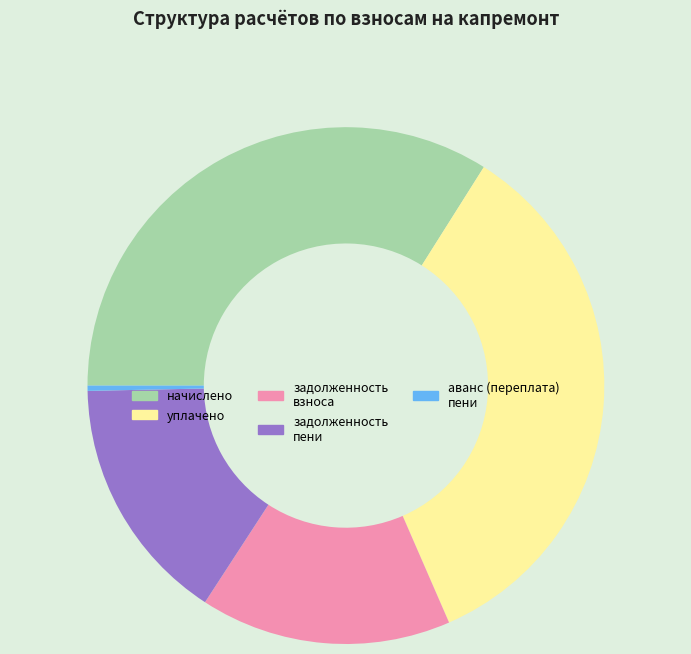

Is there a majority slice in this chart?

No